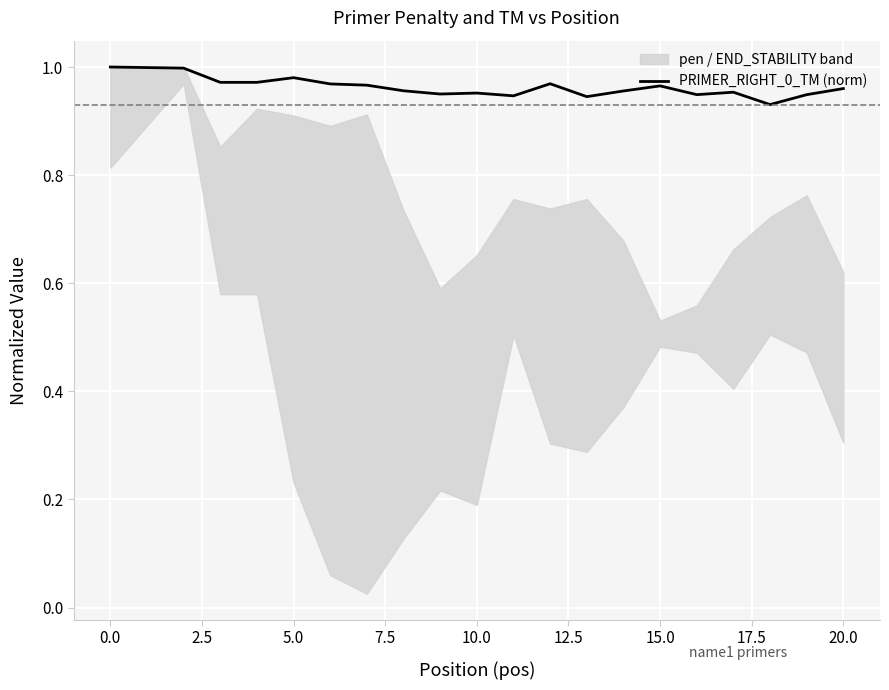

The value of PRIMER_RIGHT_0_TM (norm) at 10.0 is 1.3. True or false?

False